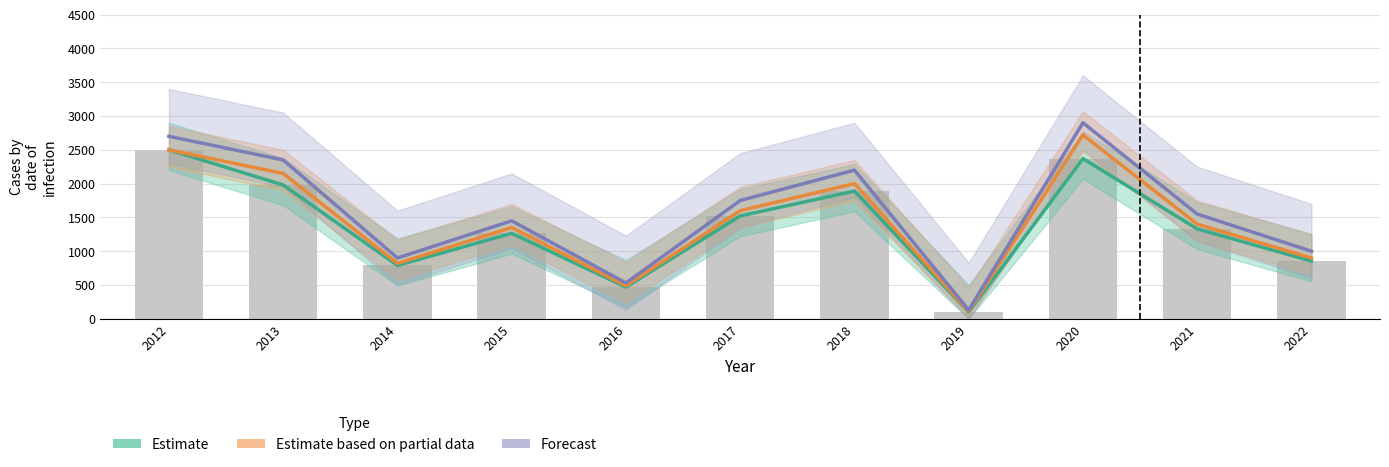

What is the greatest value displayed?

2900